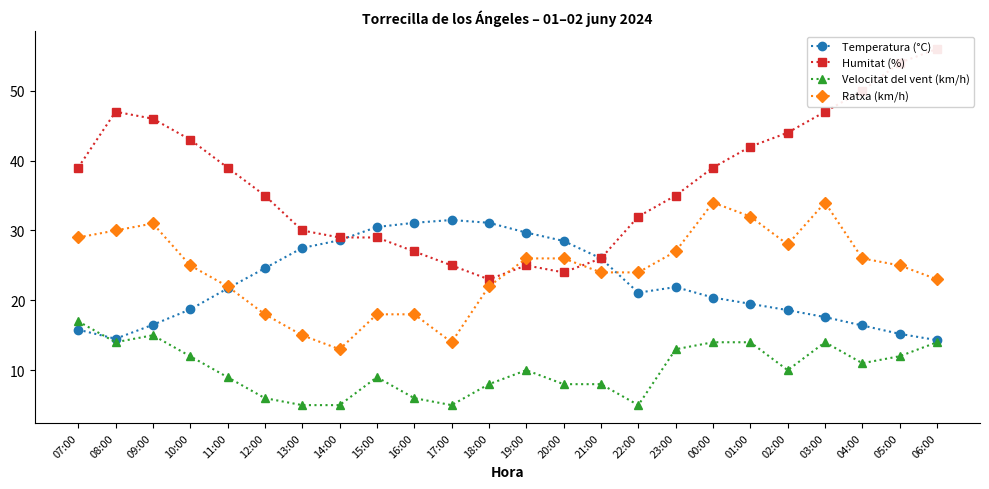

Is this an area chart (filled region under the line)?

No